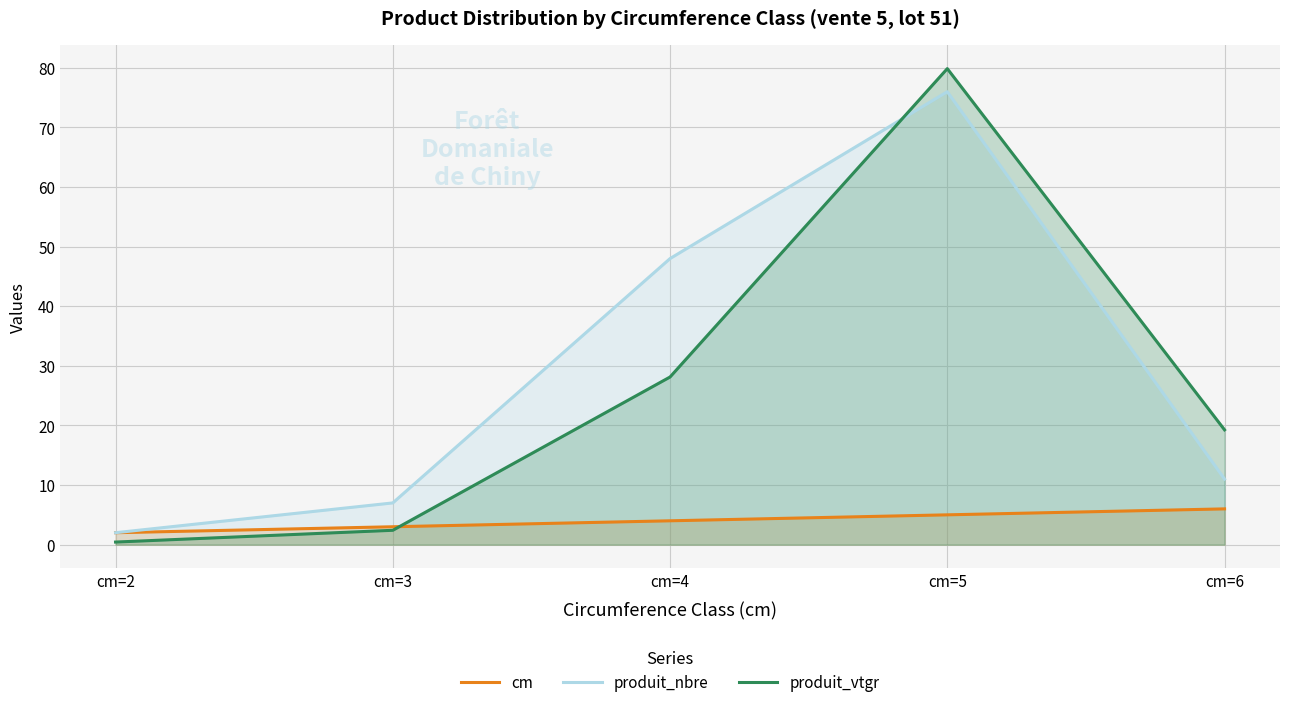

What is the difference between the maximum and minimum values in the cm series?

4.0